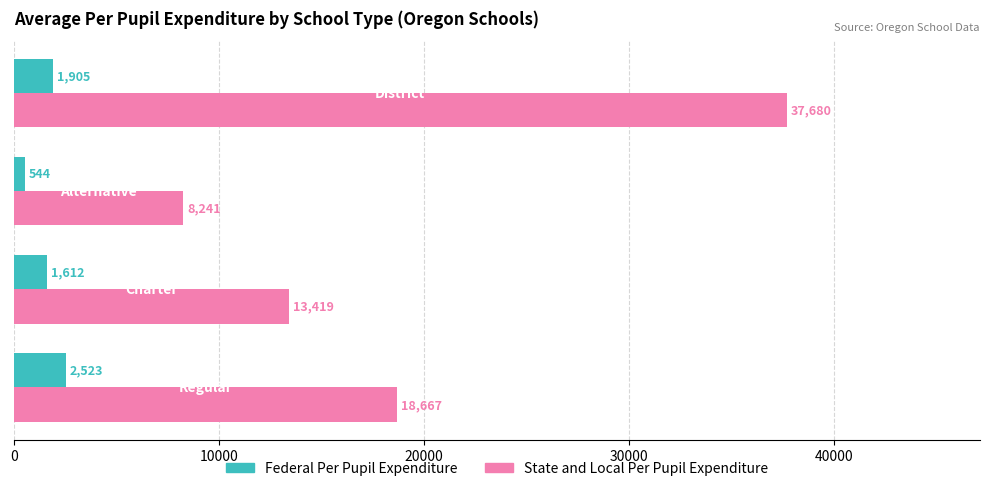

Which series has the largest range (max minus min)?

State and Local Per Pupil Expenditure